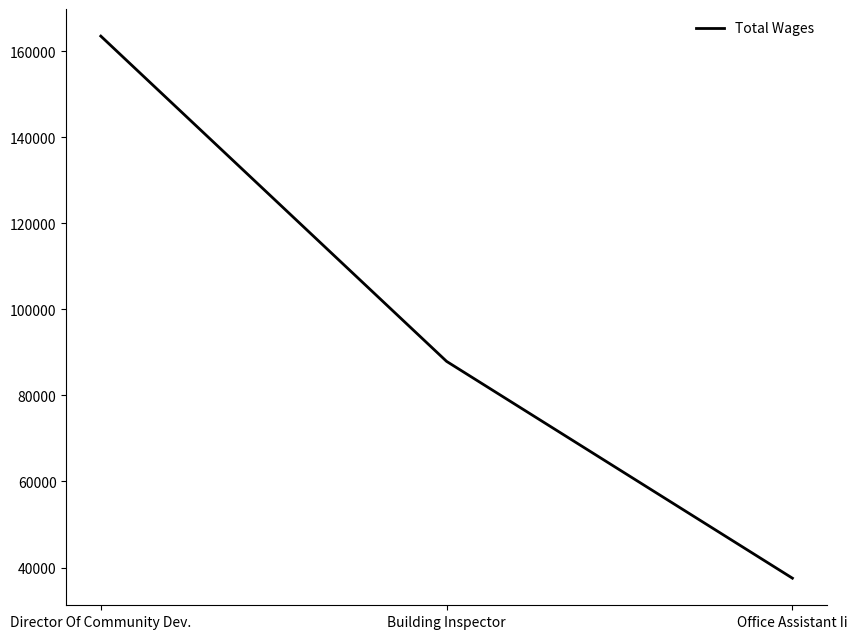

Between Director Of Community Dev. and Office Assistant Ii, which is larger?

Director Of Community Dev.